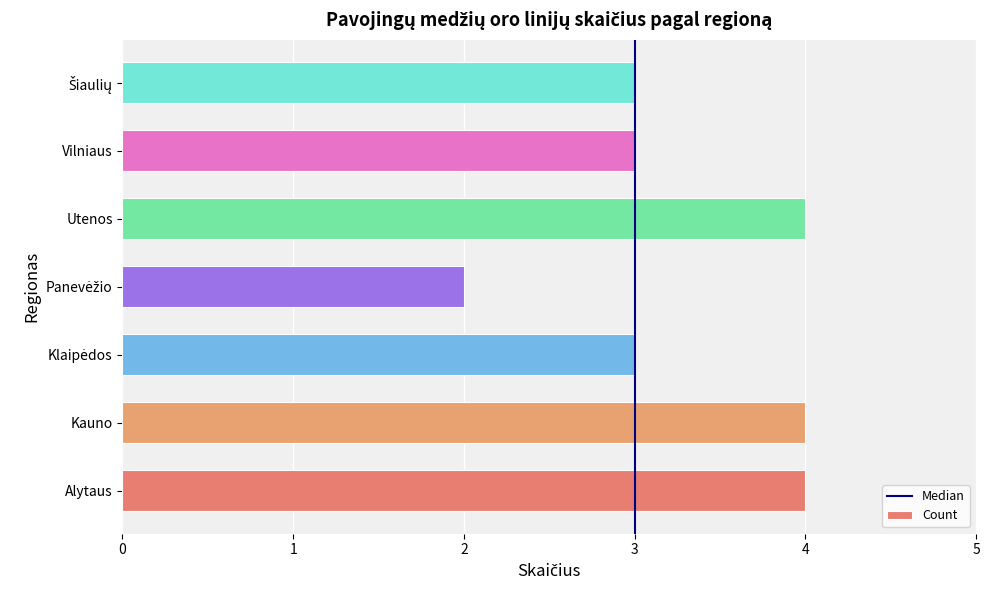

Does the chart contain any negative values?

No